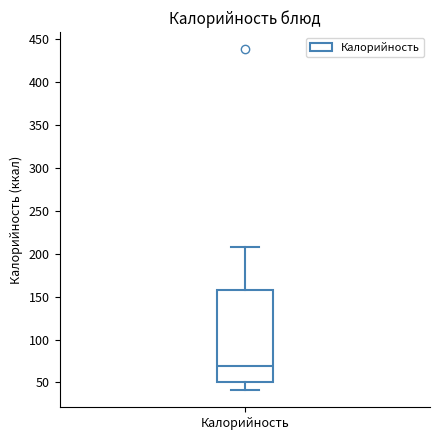

Where is the lower edge of the box for Калорийность on the y-axis? The values are not printed on the chart, so give them approximately, as read against the axis.

50